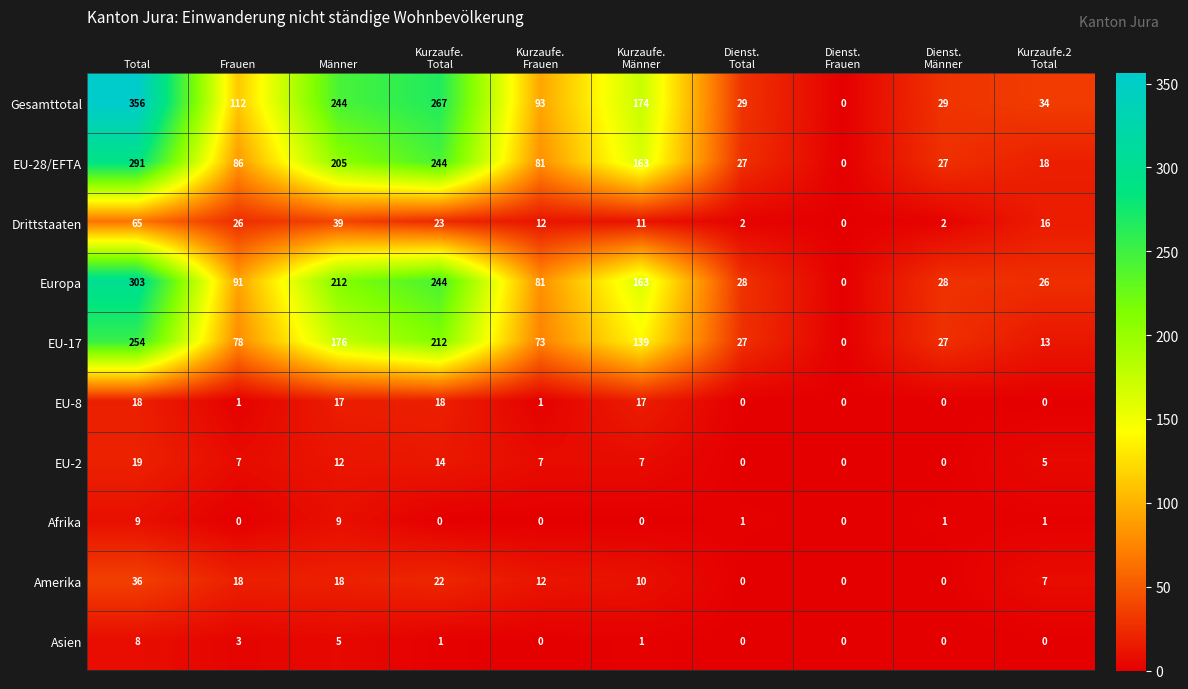

How many categories are shown in the chart?

10